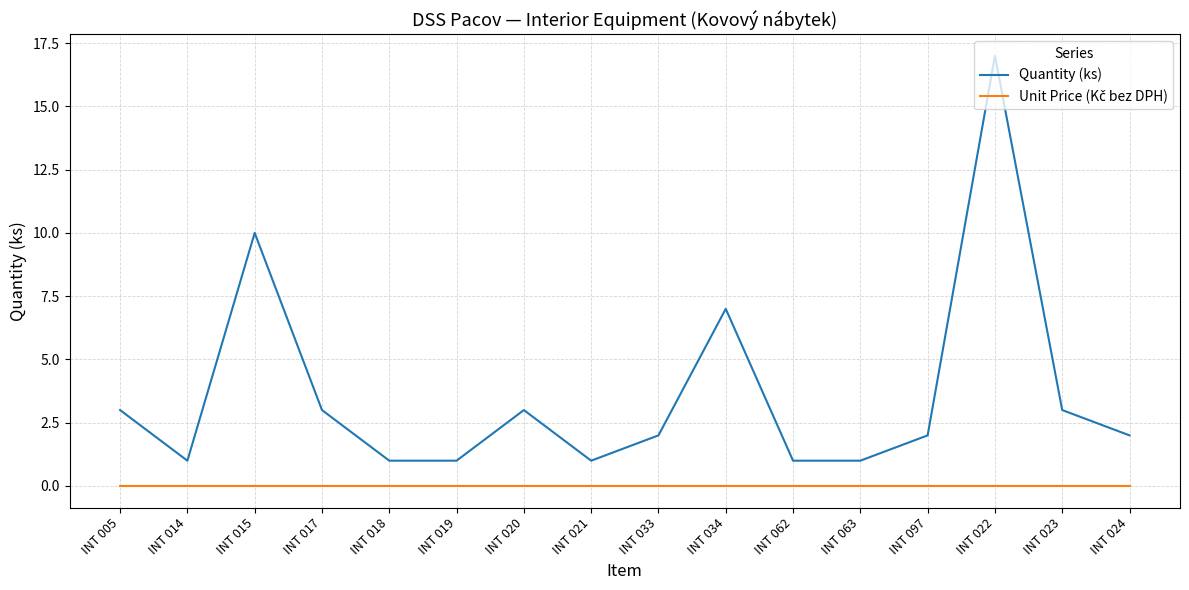

True or false: Quantity (ks) has a value of 1 at INT 024.

False